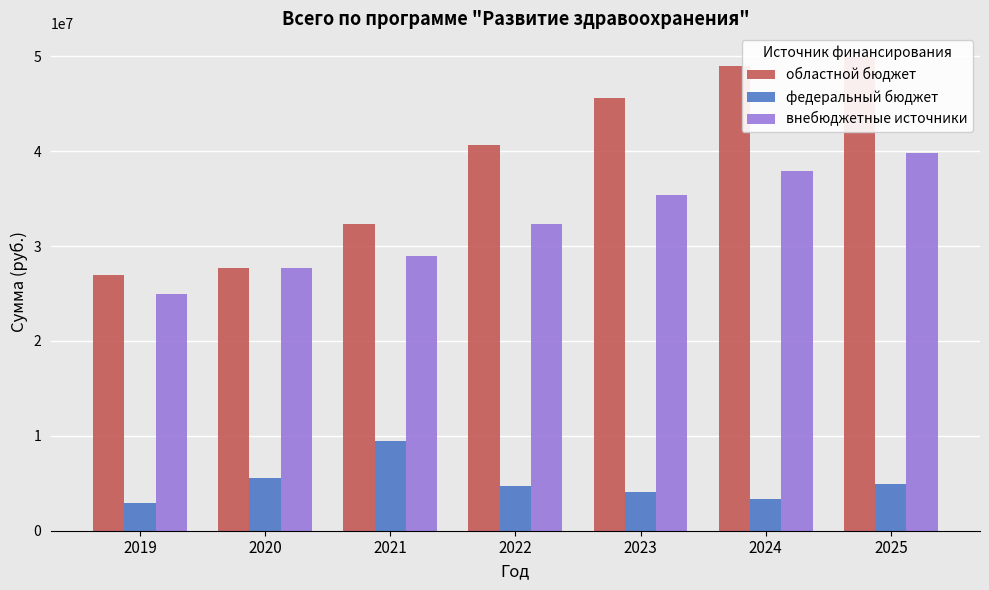

Which label corresponds to the smallest value in the chart?

2019